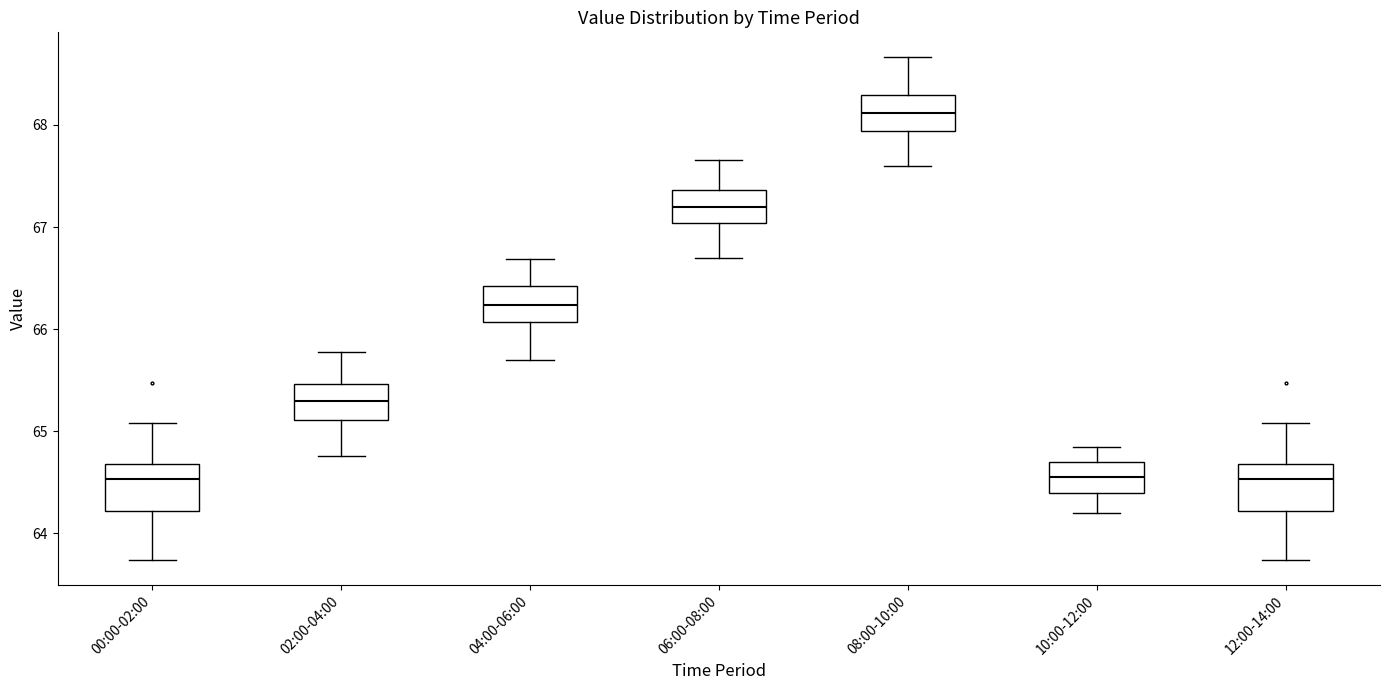

Reading left to right, transcribe this box plot: for each box, give where its median line is, the range the box spans, and where its two whiskers end, as read against the y-axis. The values are not printed on the chart, so give them approximately, as read against the axis.

00:00-02:00: median 64.5, box 64.2 to 64.7, whiskers 63.7 to 65.1
02:00-04:00: median 65.3, box 65.1 to 65.5, whiskers 64.8 to 65.8
04:00-06:00: median 66.2, box 66.1 to 66.4, whiskers 65.7 to 66.7
06:00-08:00: median 67.2, box 67.0 to 67.4, whiskers 66.7 to 67.7
08:00-10:00: median 68.1, box 67.9 to 68.3, whiskers 67.6 to 68.7
10:00-12:00: median 64.6, box 64.4 to 64.7, whiskers 64.2 to 64.9
12:00-14:00: median 64.5, box 64.2 to 64.7, whiskers 63.7 to 65.1